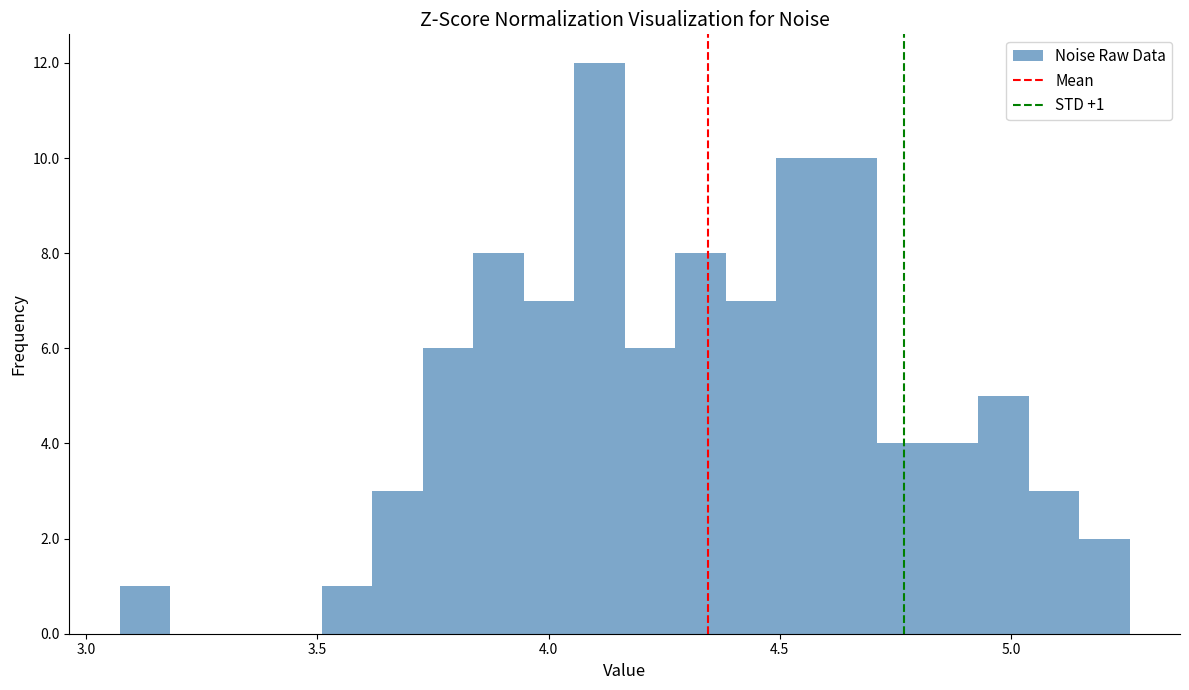

Read against the x-axis, roughly where is the centre of the tallest bar?

4.10